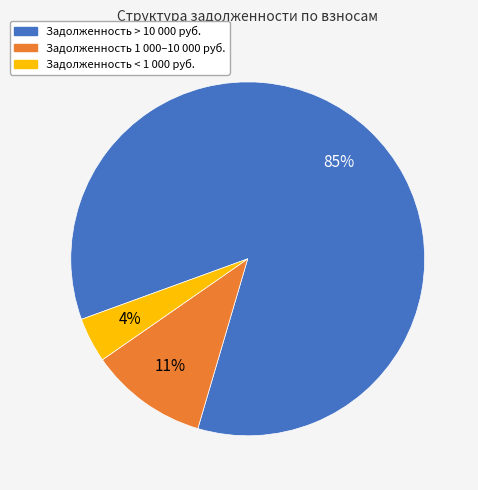

How many segments does this pie chart have?

3